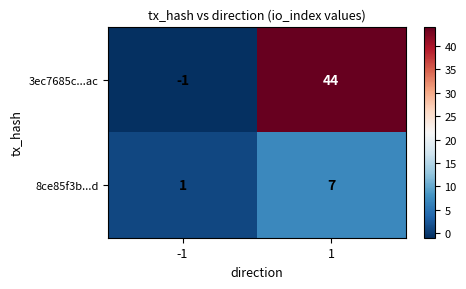

Which series has the largest total across all categories?

3ec7685c...ac